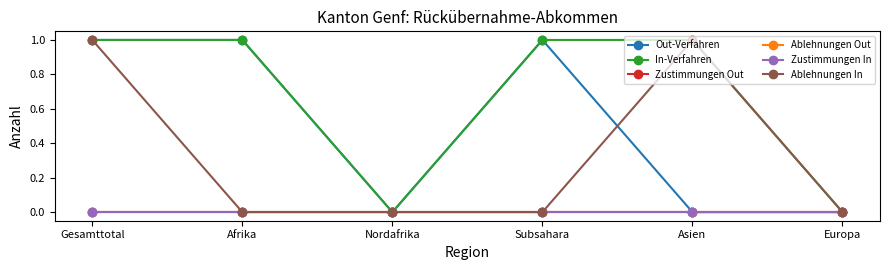

At which label does Ablehnungen Out reach its minimum?

Gesamttotal